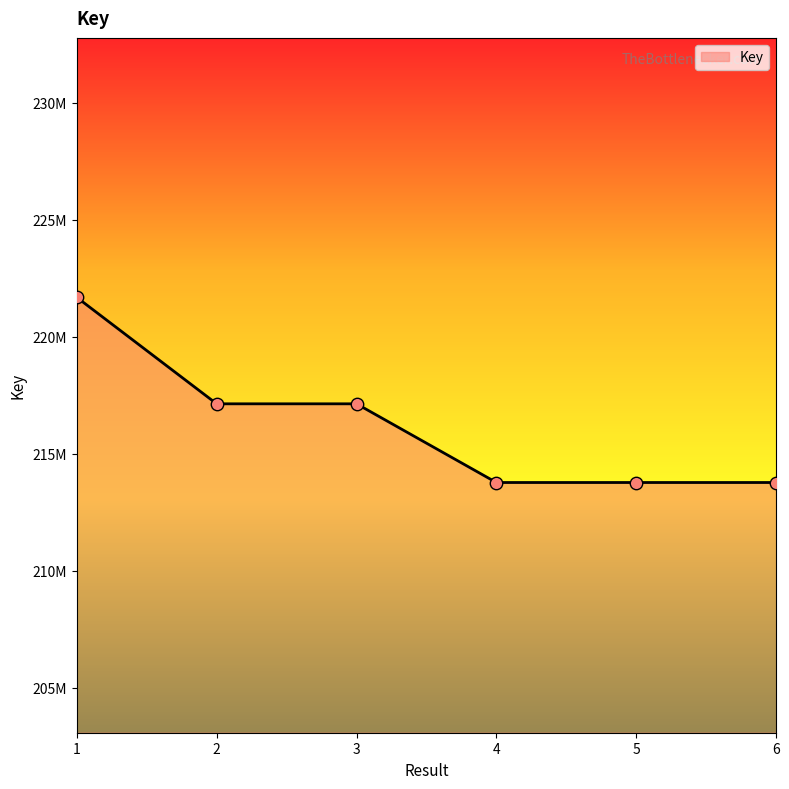

Approximately how many times larger is the value at 6 compared to 3?

1.0